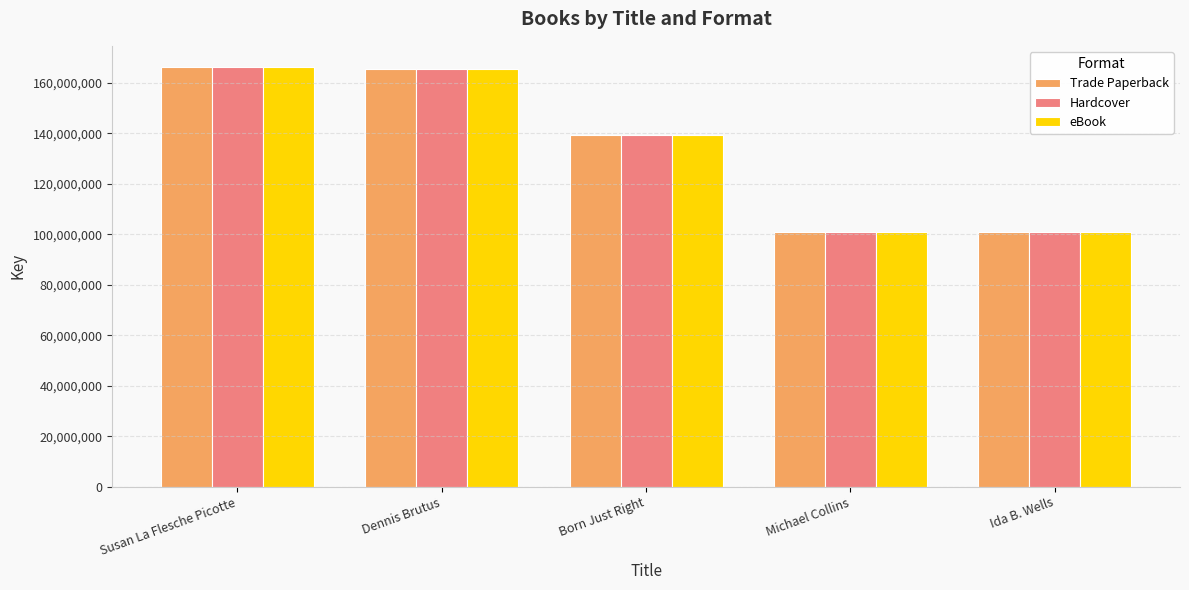

The eBook series shows 86595491 at Dennis Brutus. True or false?

False